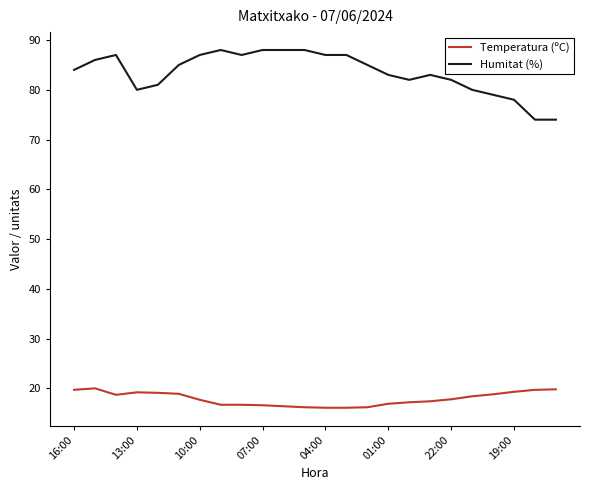

Which series has the largest total across all categories?

Humitat (%)